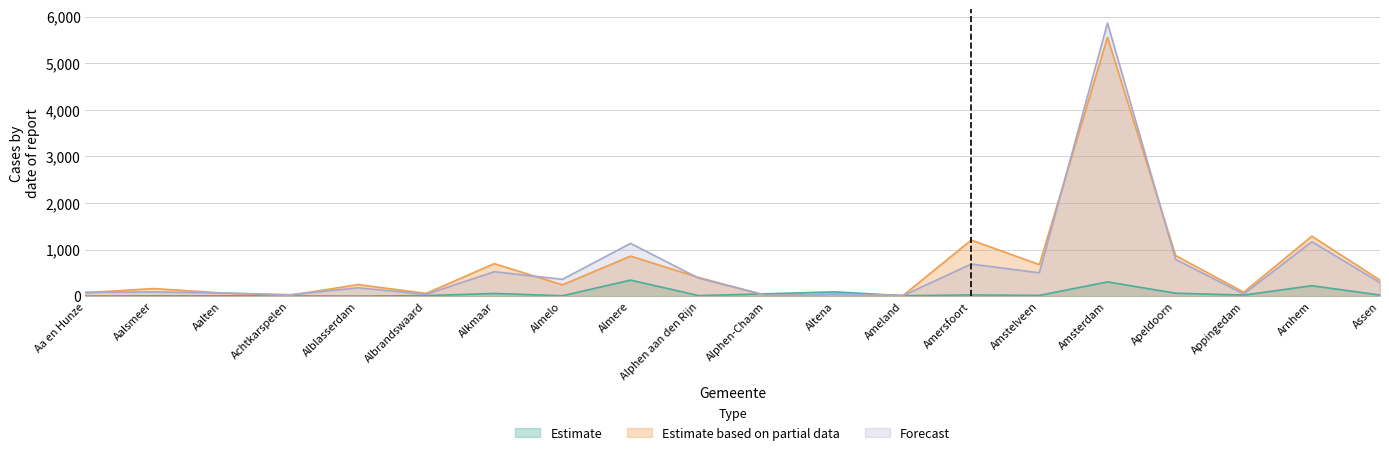

Rank the series at Aalten from lowest to highest value.

2020-01, 2020-04, 2020-05